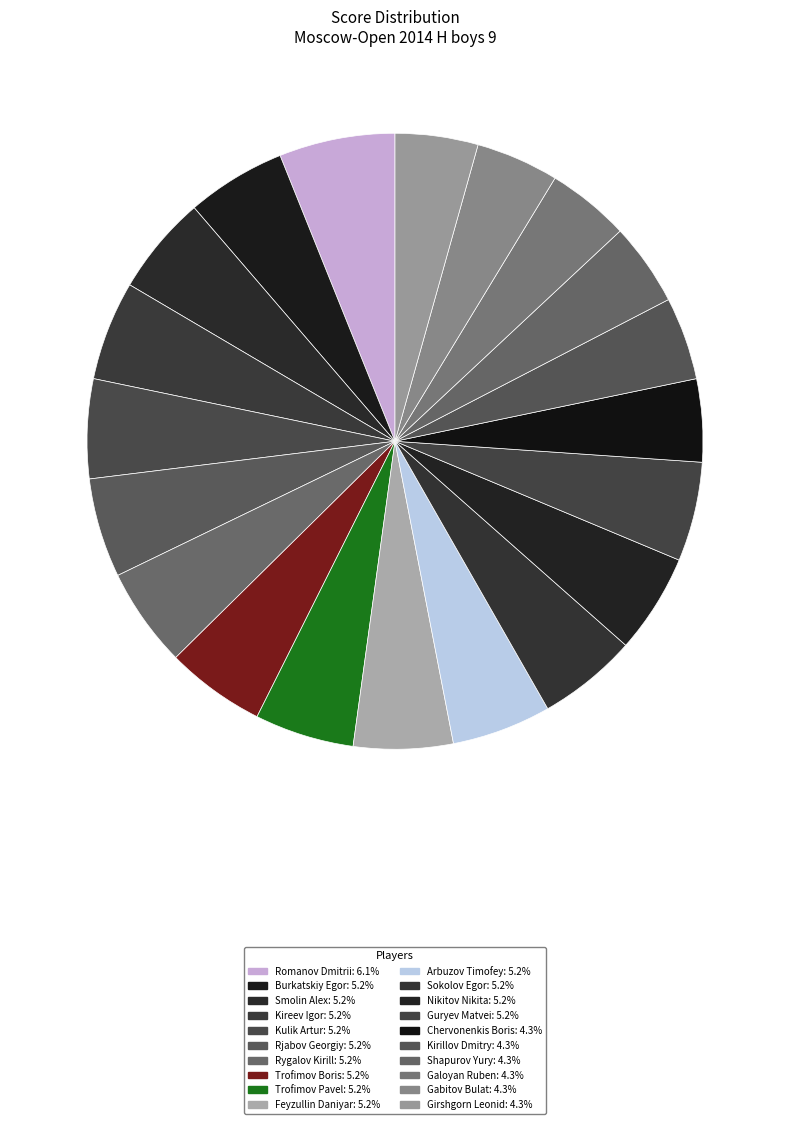

The Nikitov Nikita slice represents 11% of the pie. True or false?

False